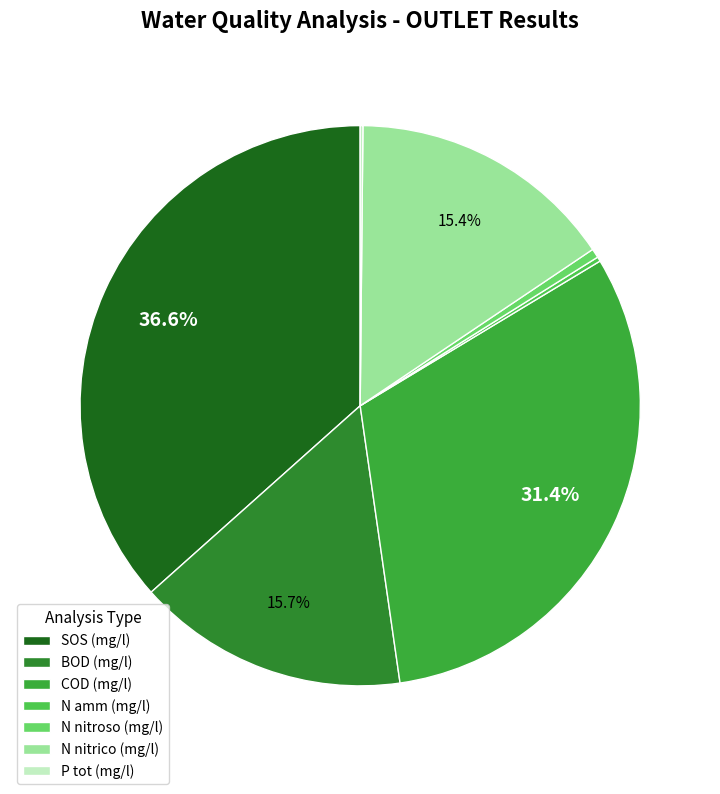

Between P tot (mg/l) and N nitrico (mg/l), which is larger?

N nitrico (mg/l)